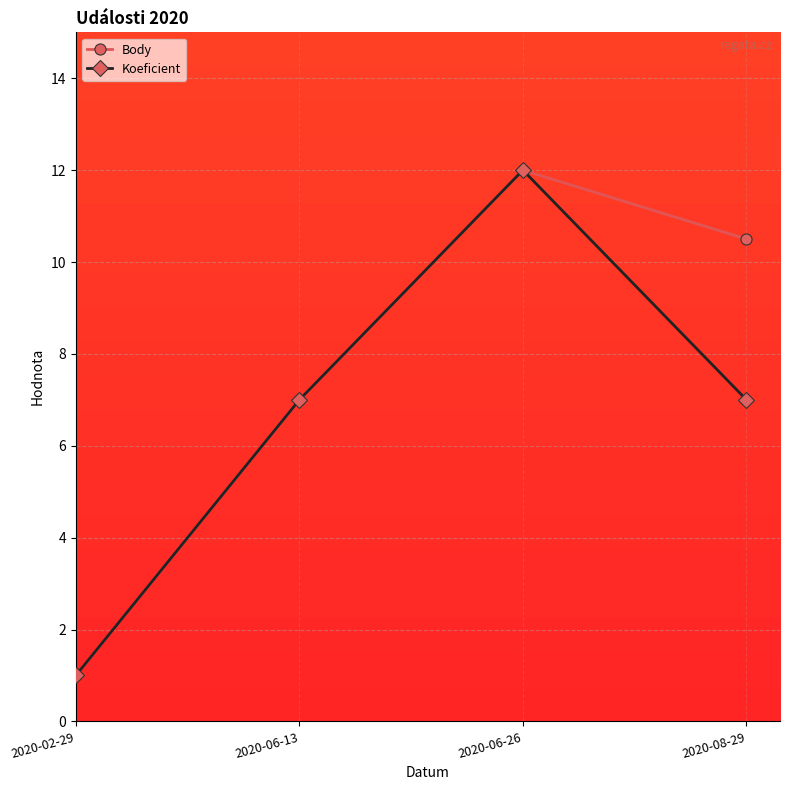

How many interior local peaks does the Koeficient series have?

1